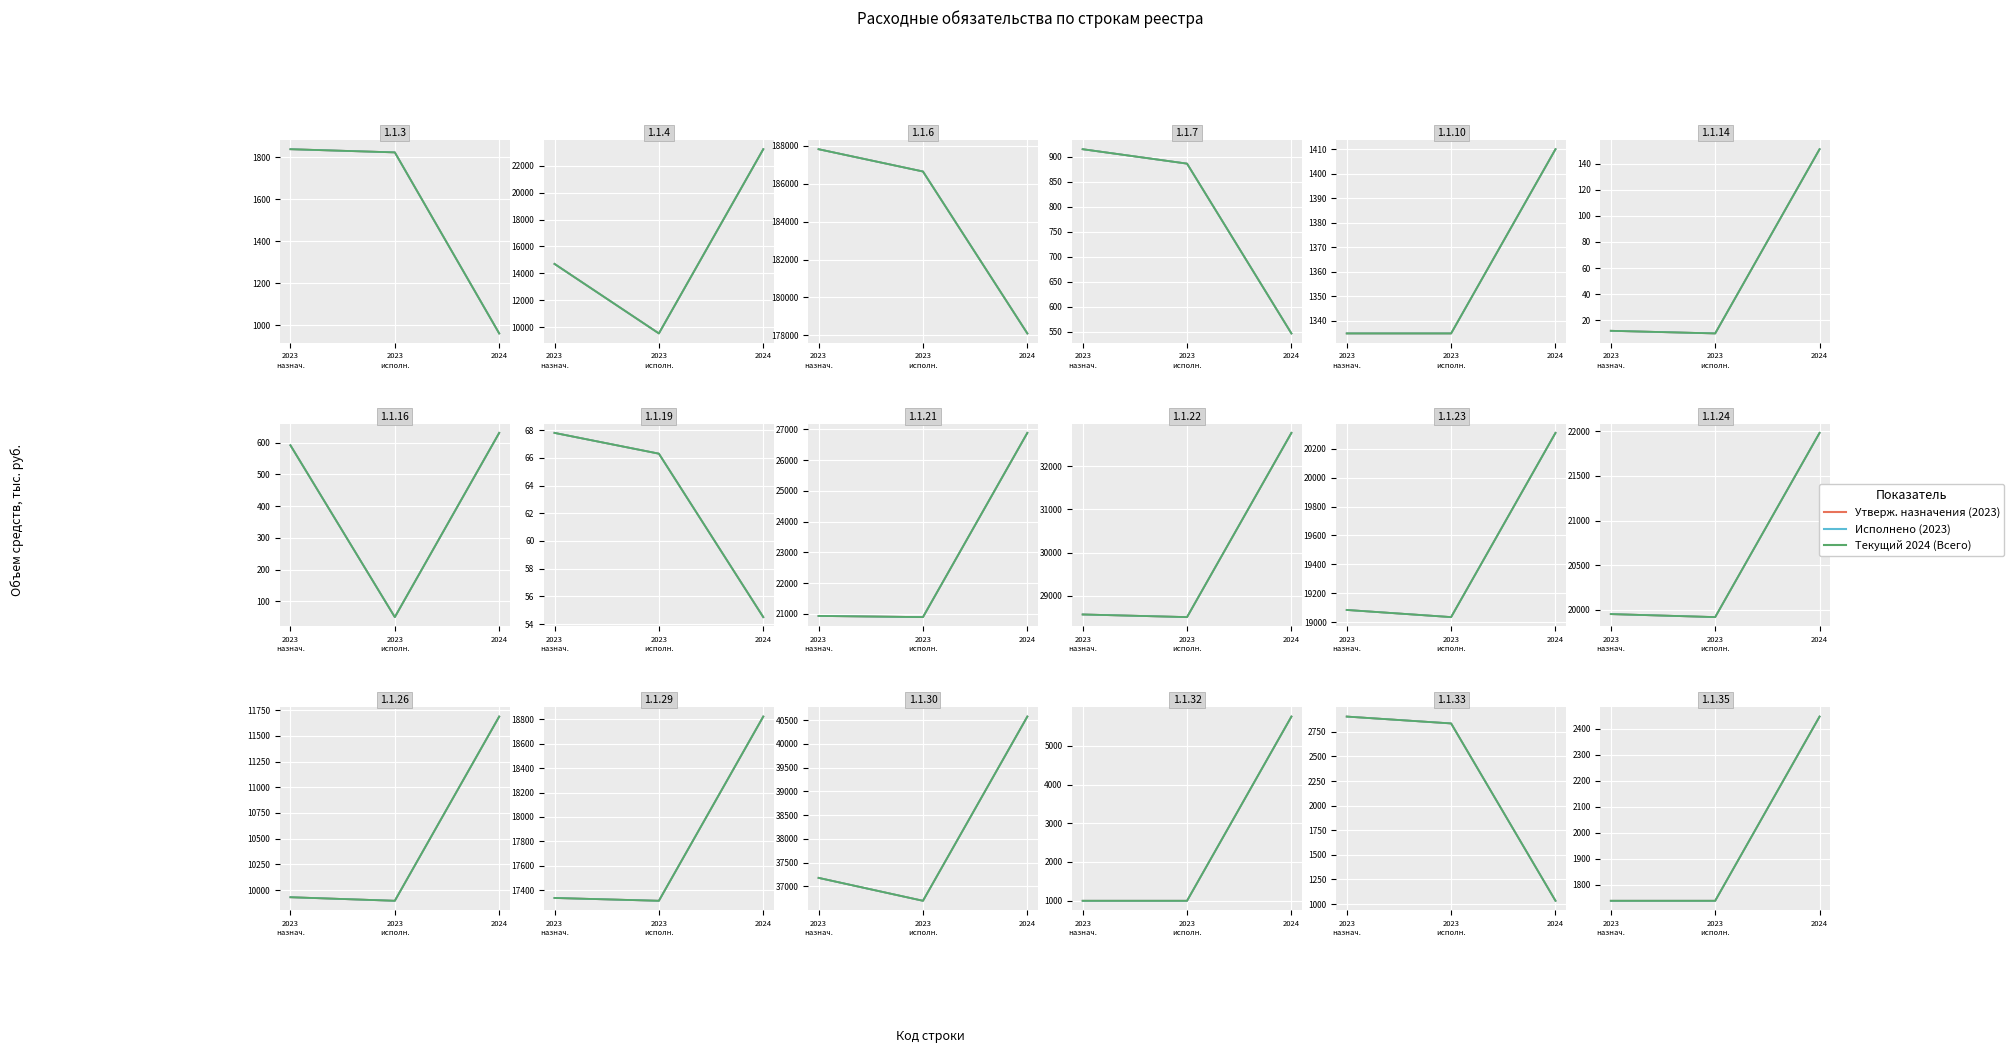

Between 2023
назнач. and 2023
исполн., which series saw the biggest shift?

Утверж. назначения (2023)